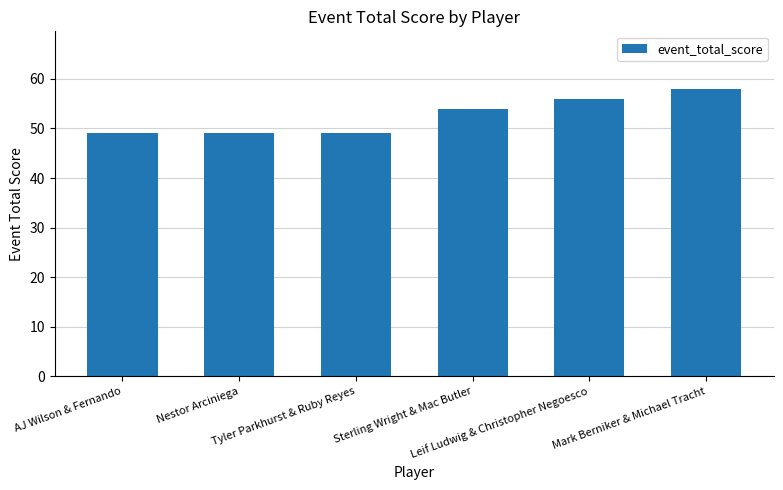

What is the value of the 1st bar from the left?

49